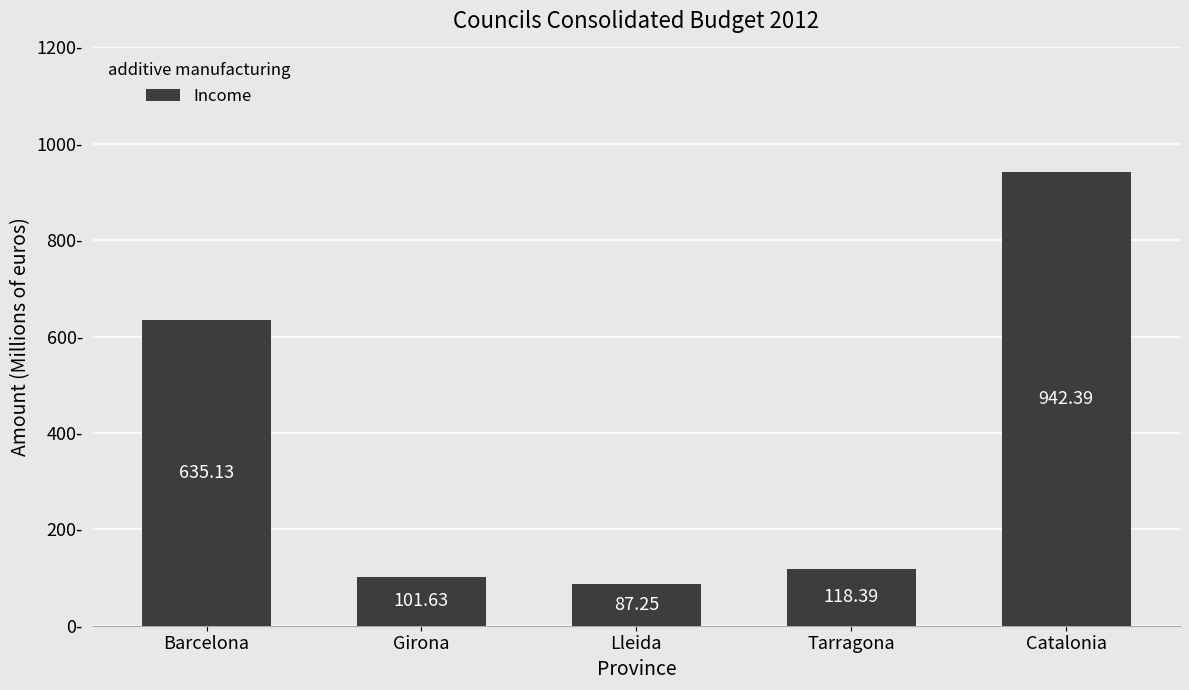

What is the change in value from Barcelona to Girona?

-533.5